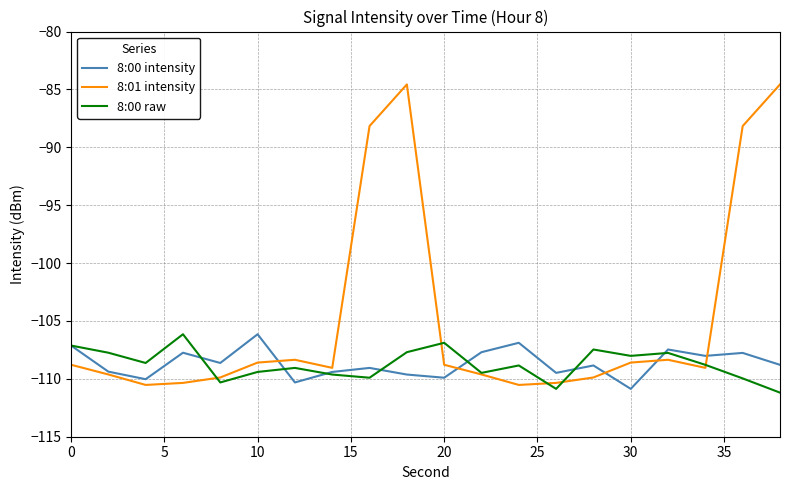

Which series has the widest spread of values?

8:01 intensity